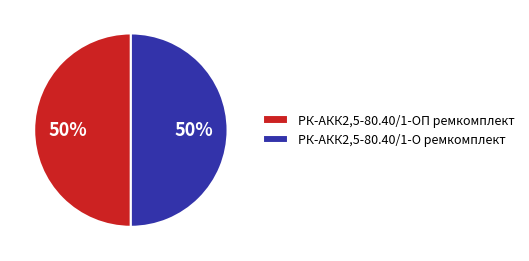

Do РК-АКК2,5-80.40/1-ОП ремкомплект and РК-АКК2,5-80.40/1-О ремкомплект together represent more than half of the pie?

Yes